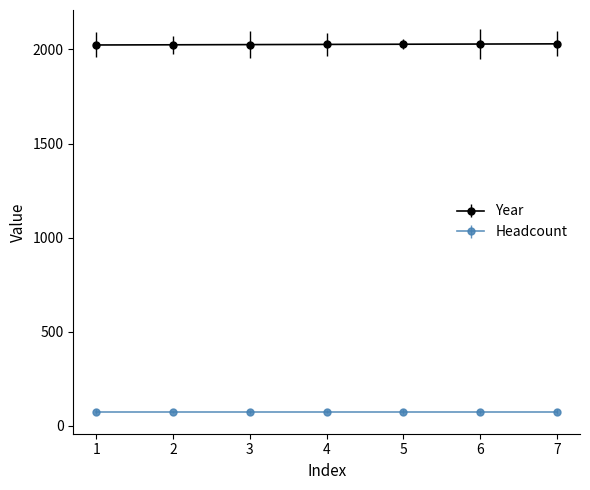

What is the minimum value for Year?

2024